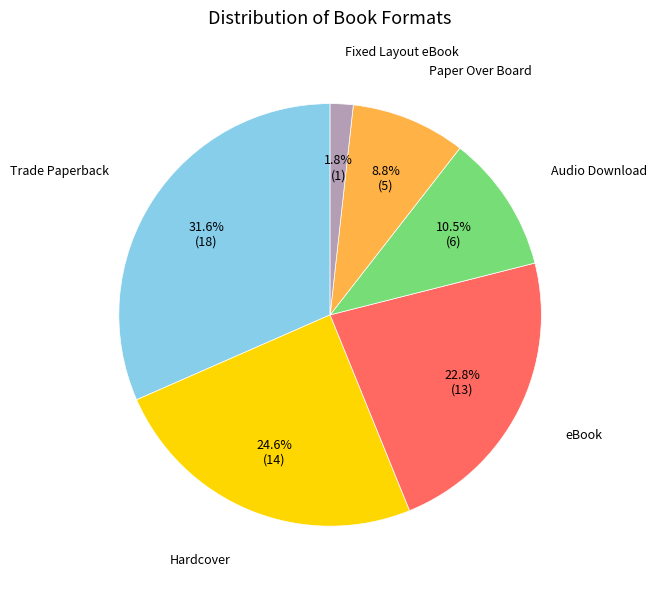

How many slices are in this pie chart?

6